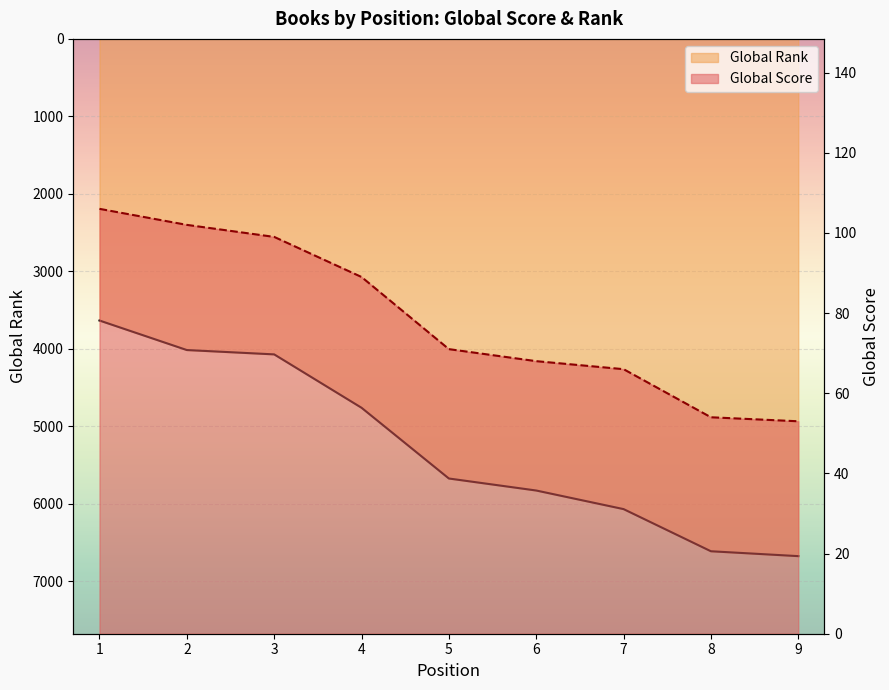

True or false: Global Score and Global Rank intersect in this chart.

False